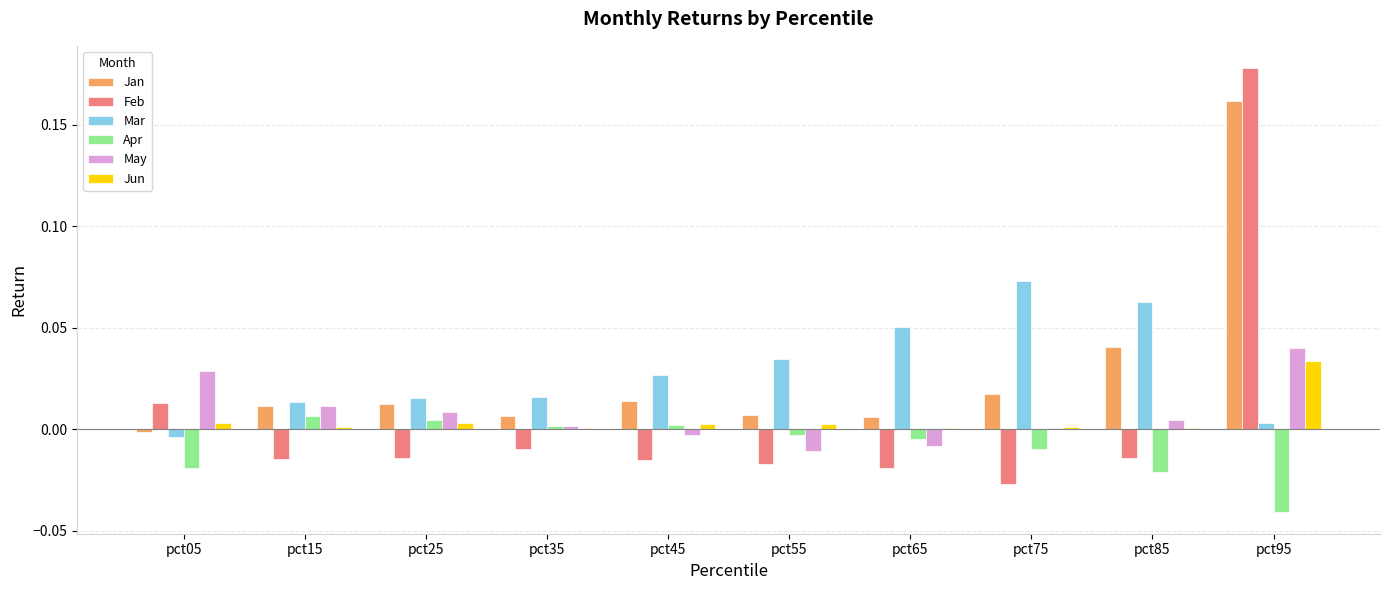

Which category has the highest value across all series?

pct95